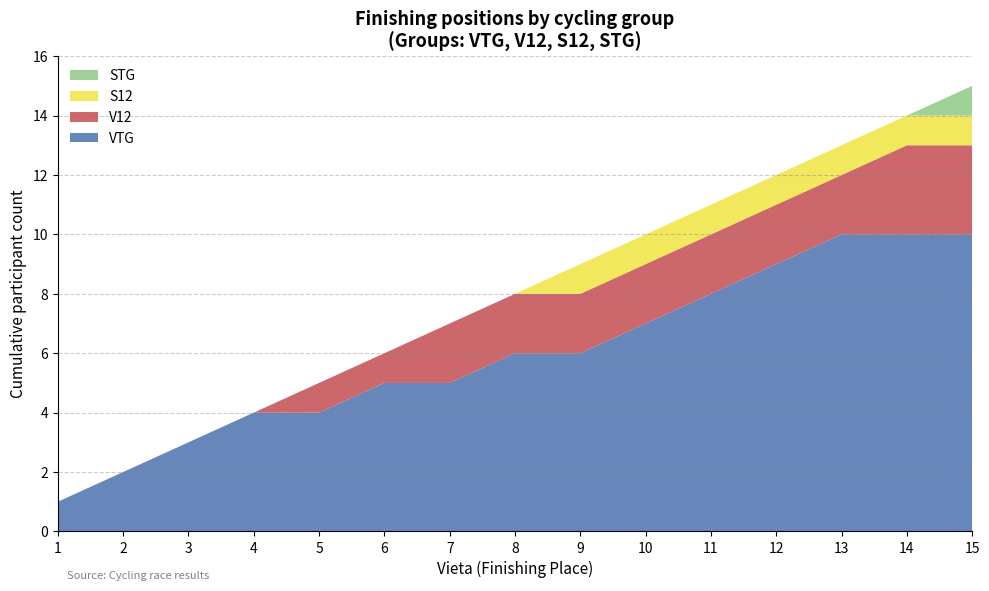

True or false: VTG has a value of 1 at 1.

True